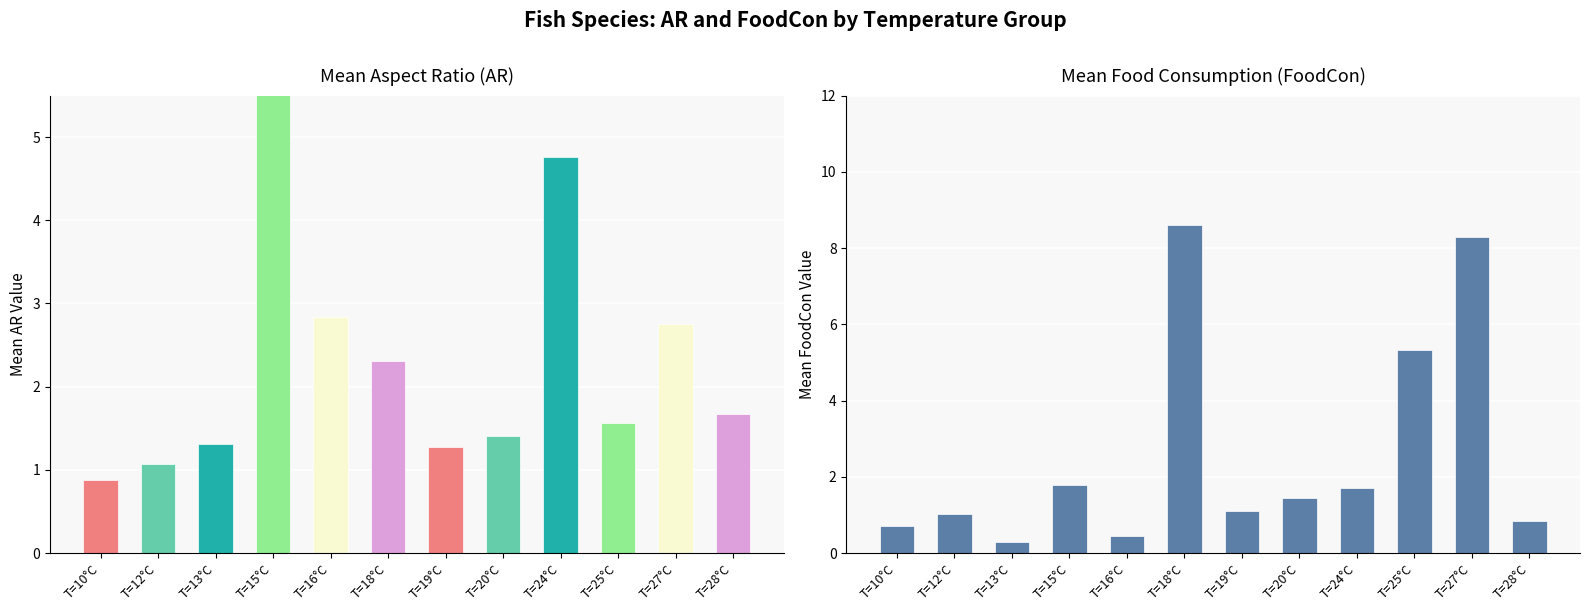

Rank the series by their maximum value, from highest to lowest.

Mean FoodCon, Mean AR